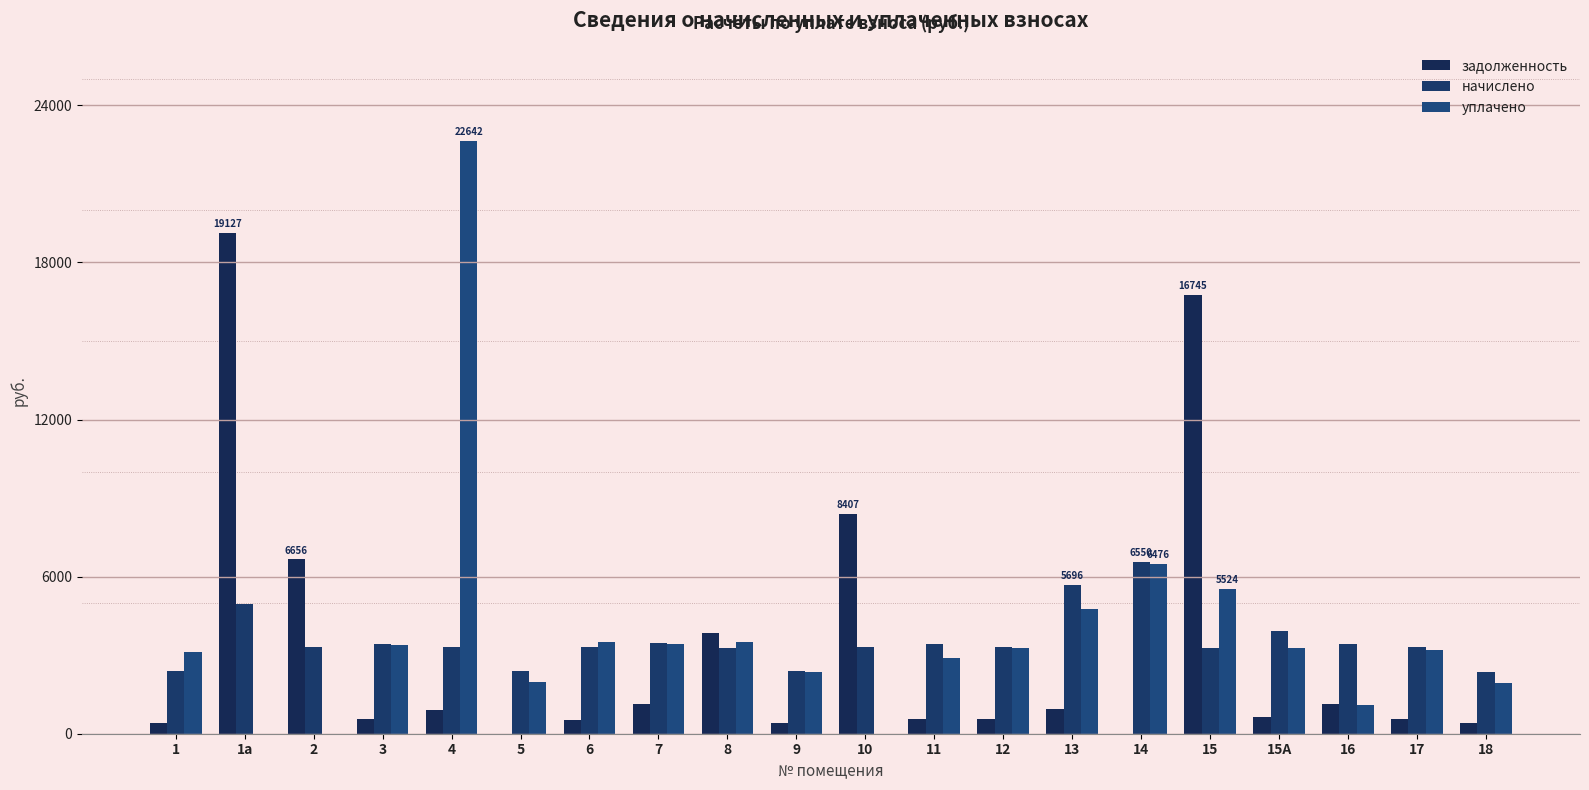

What is the spread (max minus min) of values at 11?

2848.2